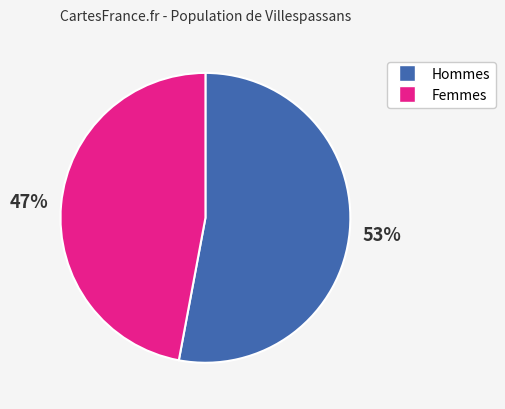

To the nearest percent, what is the difference between the largest and smallest slice percentages?

6%